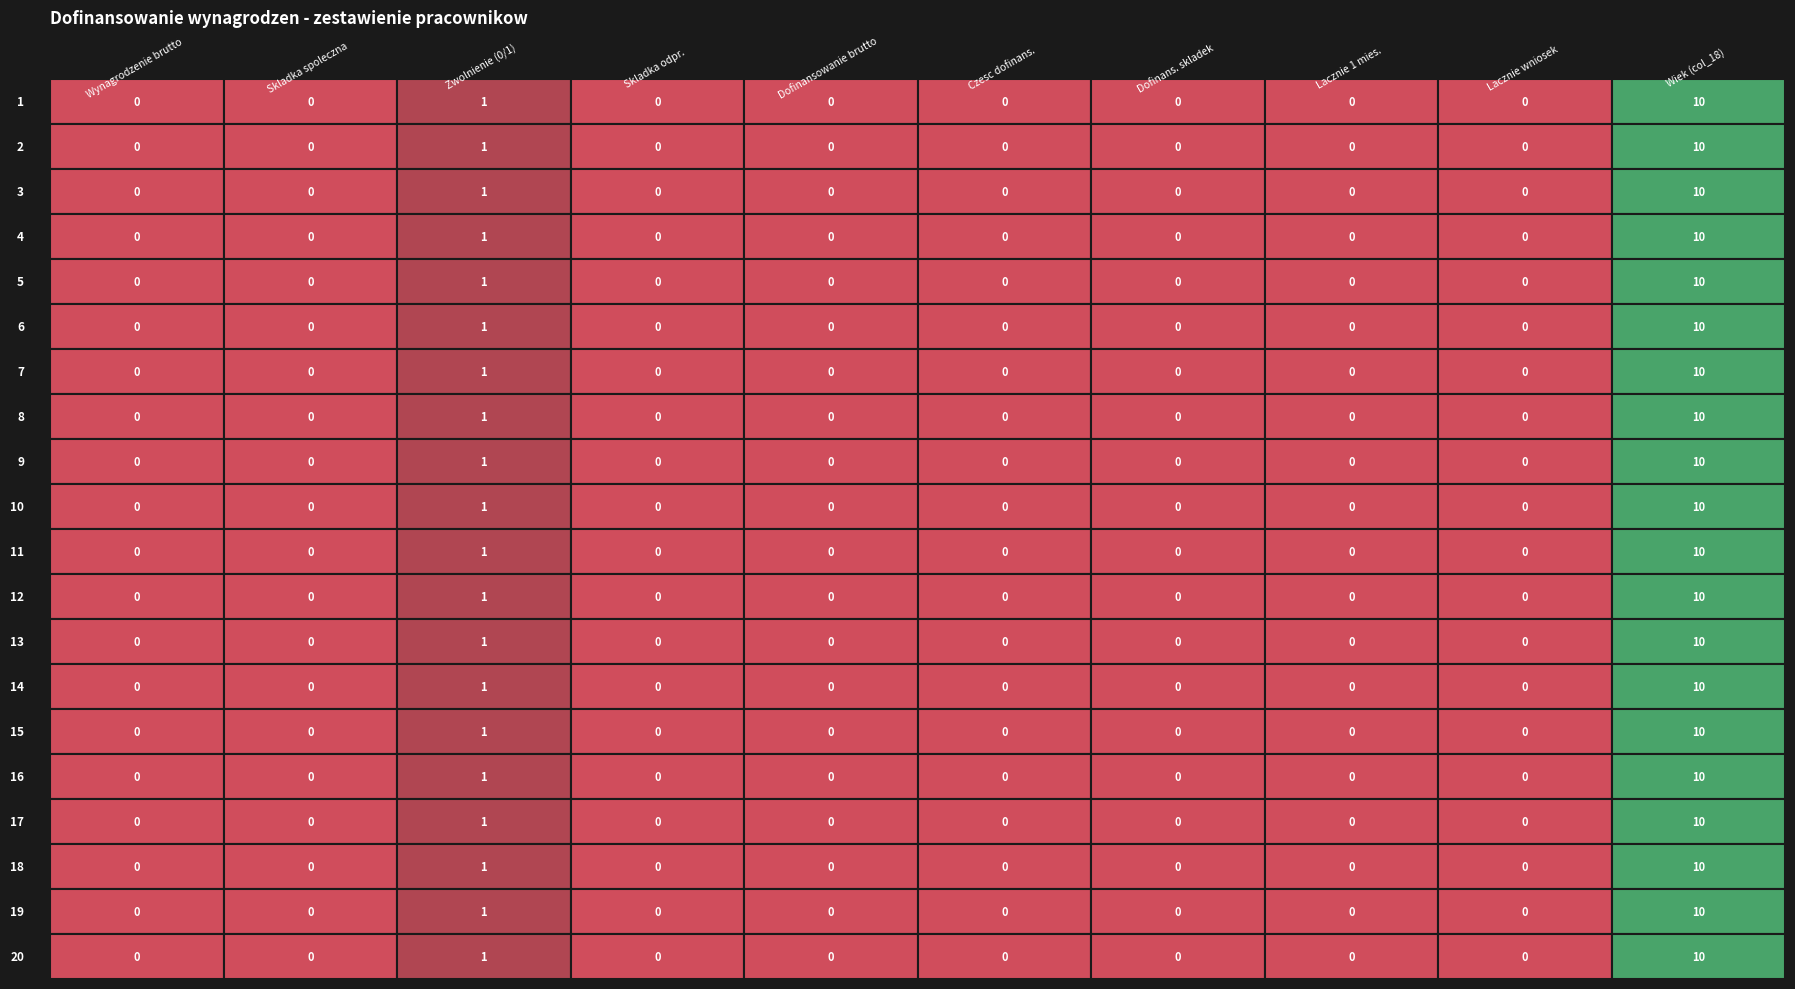

Reading left to right, list all the values displayed in this chart.

Wynagrodzenie brutto: 1=0	2=0	3=0	4=0	5=0	6=0	7=0	8=0	9=0	10=0	11=0	12=0	13=0	14=0	15=0	16=0	17=0	18=0	19=0	20=0
Skladka spoleczna: 1=0	2=0	3=0	4=0	5=0	6=0	7=0	8=0	9=0	10=0	11=0	12=0	13=0	14=0	15=0	16=0	17=0	18=0	19=0	20=0
Zwolnienie (0/1): 1=1	2=1	3=1	4=1	5=1	6=1	7=1	8=1	9=1	10=1	11=1	12=1	13=1	14=1	15=1	16=1	17=1	18=1	19=1	20=1
Skladka odpr.: 1=0	2=0	3=0	4=0	5=0	6=0	7=0	8=0	9=0	10=0	11=0	12=0	13=0	14=0	15=0	16=0	17=0	18=0	19=0	20=0
Dofinansowanie brutto: 1=0	2=0	3=0	4=0	5=0	6=0	7=0	8=0	9=0	10=0	11=0	12=0	13=0	14=0	15=0	16=0	17=0	18=0	19=0	20=0
Czesc dofinans.: 1=0	2=0	3=0	4=0	5=0	6=0	7=0	8=0	9=0	10=0	11=0	12=0	13=0	14=0	15=0	16=0	17=0	18=0	19=0	20=0
Dofinans. skladek: 1=0	2=0	3=0	4=0	5=0	6=0	7=0	8=0	9=0	10=0	11=0	12=0	13=0	14=0	15=0	16=0	17=0	18=0	19=0	20=0
Lacznie 1 mies.: 1=0	2=0	3=0	4=0	5=0	6=0	7=0	8=0	9=0	10=0	11=0	12=0	13=0	14=0	15=0	16=0	17=0	18=0	19=0	20=0
Lacznie wniosek: 1=0	2=0	3=0	4=0	5=0	6=0	7=0	8=0	9=0	10=0	11=0	12=0	13=0	14=0	15=0	16=0	17=0	18=0	19=0	20=0
Wiek (col_18): 1=10	2=10	3=10	4=10	5=10	6=10	7=10	8=10	9=10	10=10	11=10	12=10	13=10	14=10	15=10	16=10	17=10	18=10	19=10	20=10